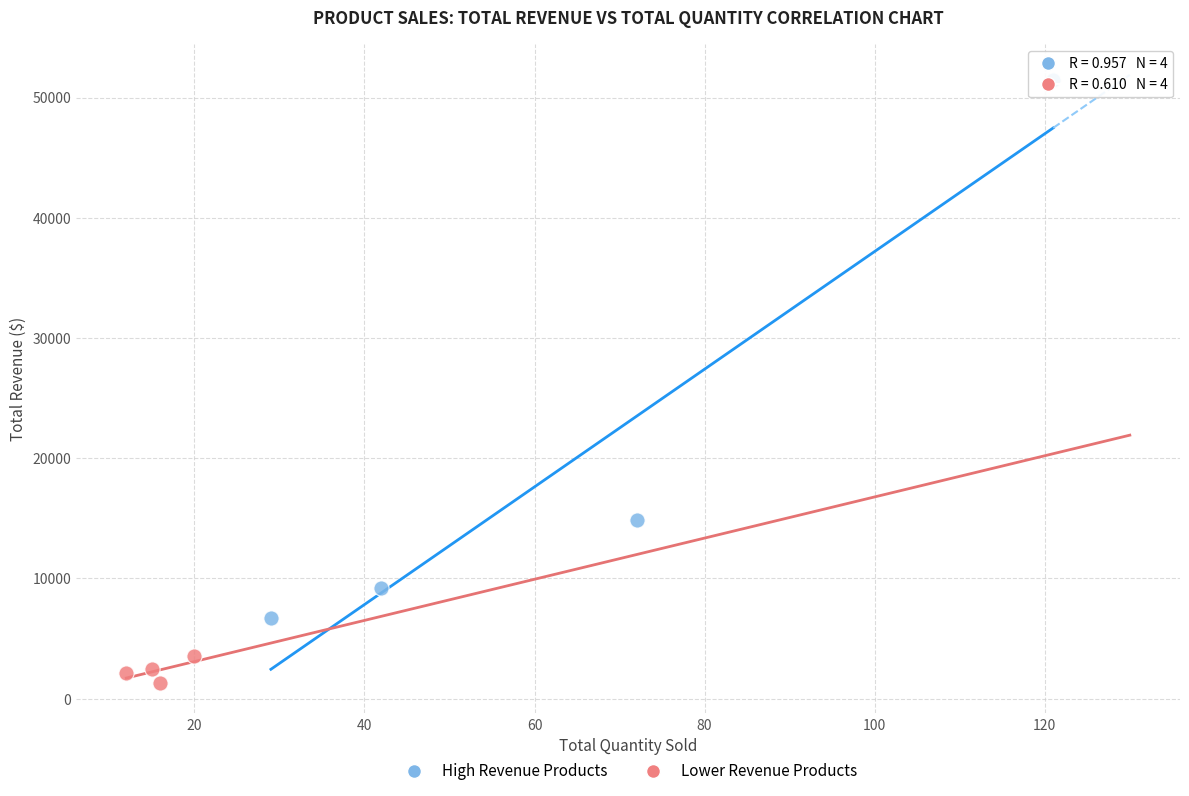

Which series contains the lowest Y value?

Lower Revenue Products